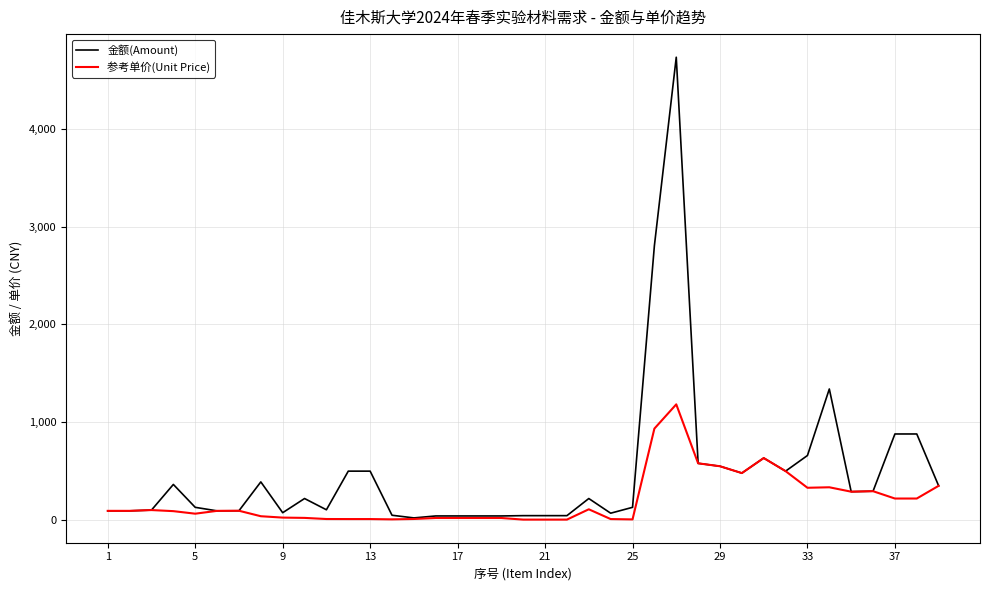

What is the highest value of the 金额(Amount) series?

4732.0